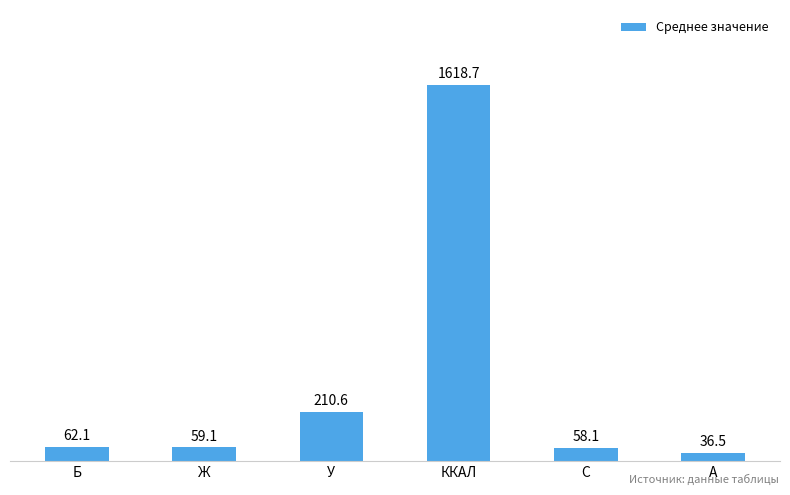

Which has a higher value, А or У?

У